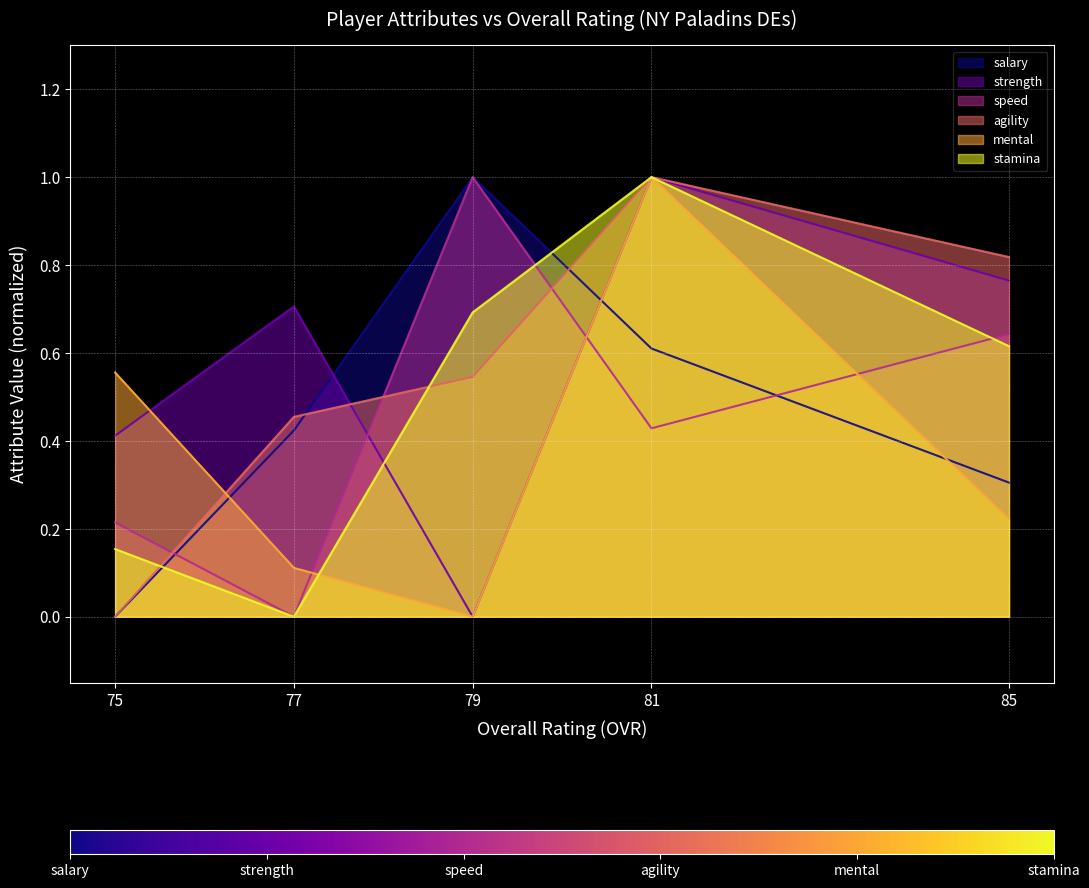

What is the approximate value of stamina at 81?

1.0